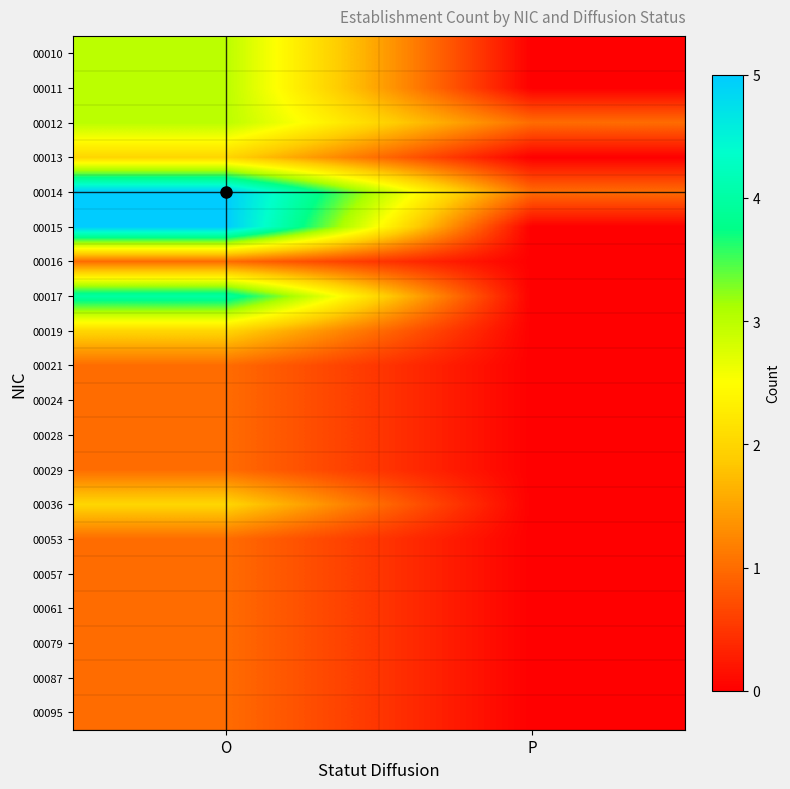

Reading left to right, list all the values displayed in this chart.

00010: O=3	P=0
00011: O=3	P=0
00012: O=3	P=1
00013: O=2	P=0
00014: O=5	P=1
00015: O=5	P=0
00016: O=1	P=0
00017: O=4	P=0
00019: O=2	P=0
00021: O=1	P=0
00024: O=1	P=0
00028: O=1	P=0
00029: O=1	P=0
00036: O=2	P=0
00053: O=1	P=0
00057: O=1	P=0
00061: O=1	P=0
00079: O=1	P=0
00087: O=1	P=0
00095: O=1	P=0